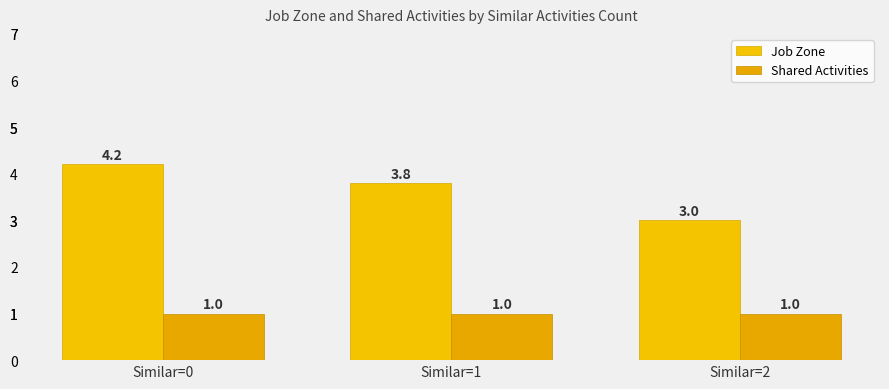

Which series has the widest spread of values?

Job Zone